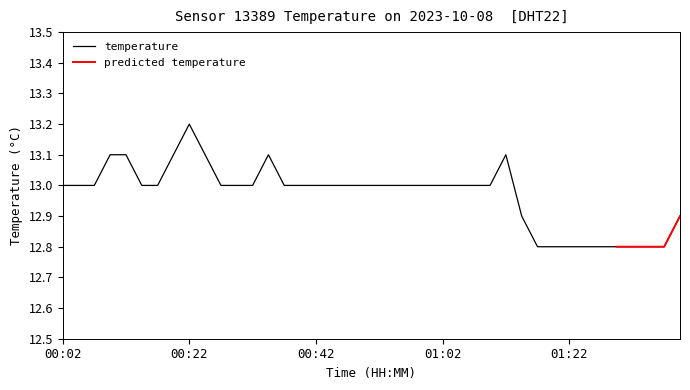

What is the highest value of the temperature series?

13.2